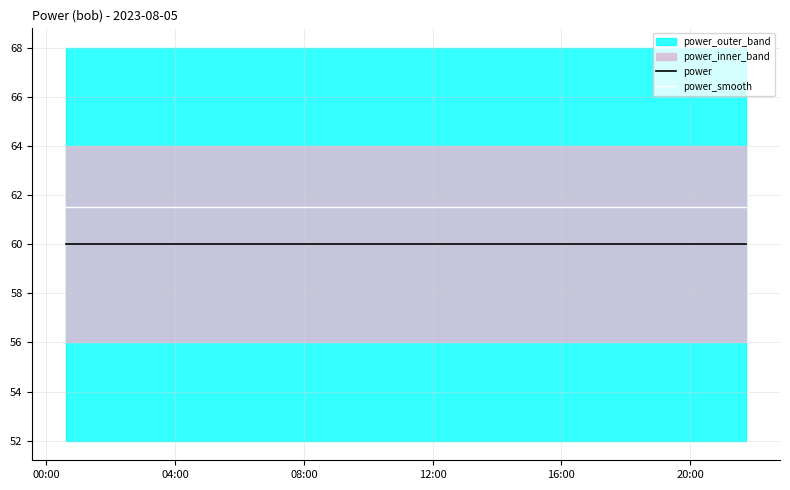

True or false: power and power_smooth intersect in this chart.

False